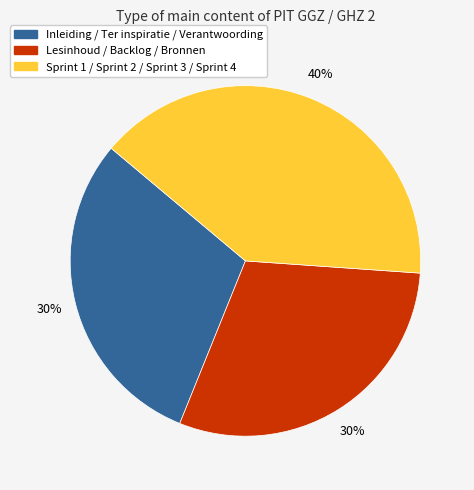

To the nearest percent, what is the difference between the largest and smallest slice percentages?

10%